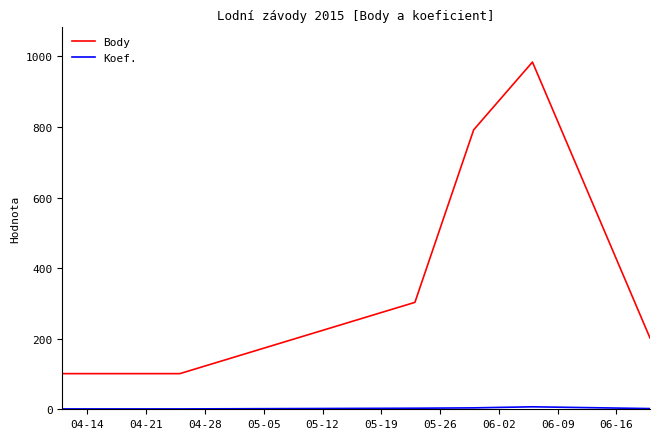

Which series has the widest spread of values?

Body